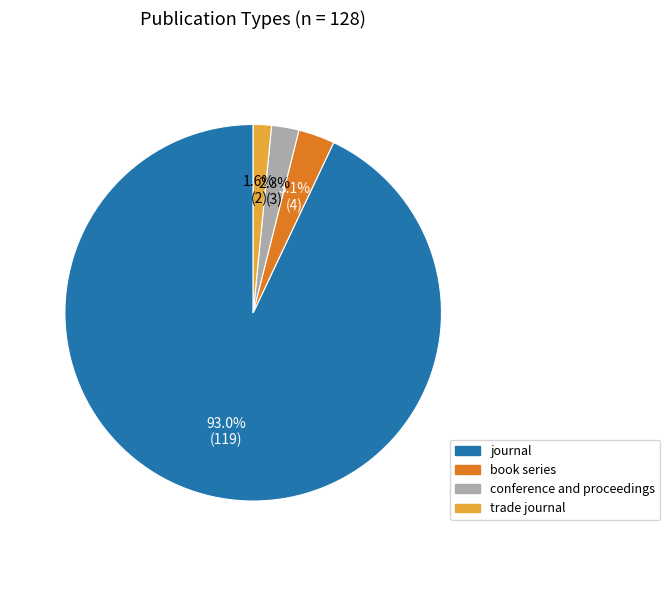

Rank the categories by value from highest to lowest.

journal, book series, conference and proceedings, trade journal